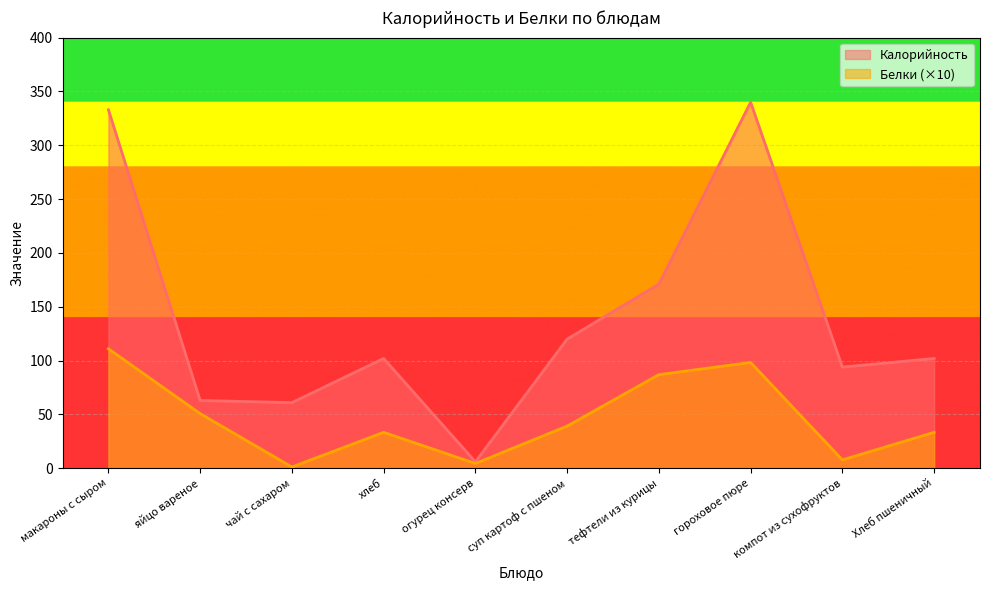

What is the smallest value displayed?

1.2